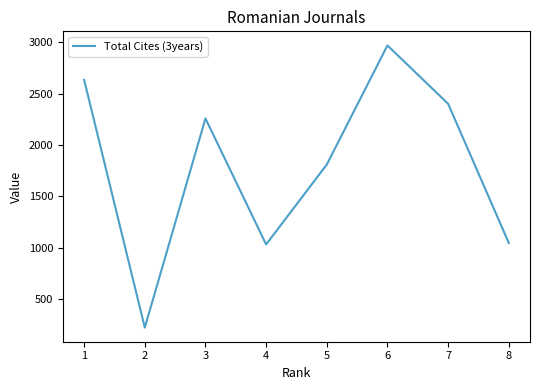

Where does the data first go above 2260?

1